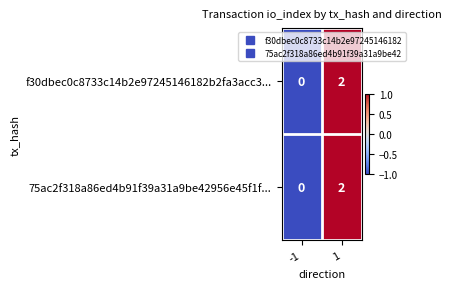

What is the total value across all series at 1?

4